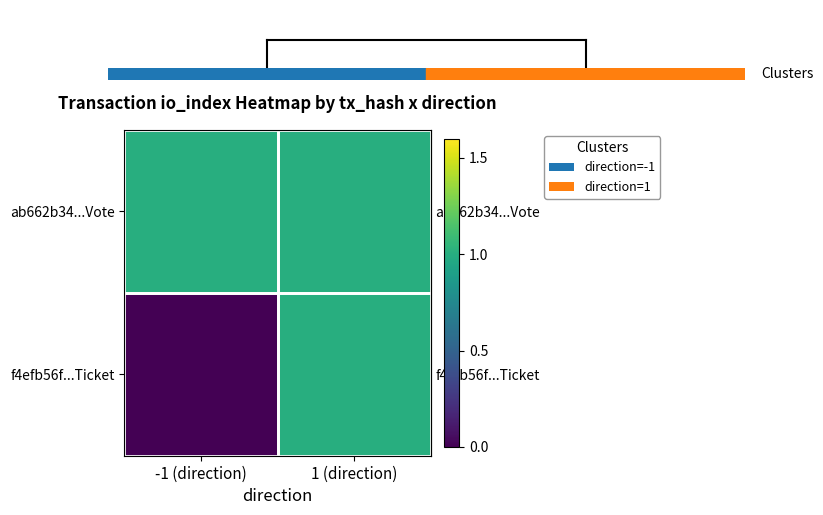

Which label corresponds to the largest value in the chart?

-1 (direction)